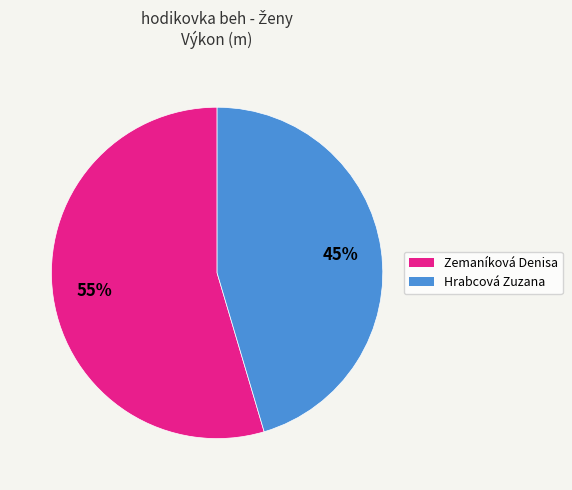

True or false: Zemaníková Denisa accounts for 55% of the total.

True